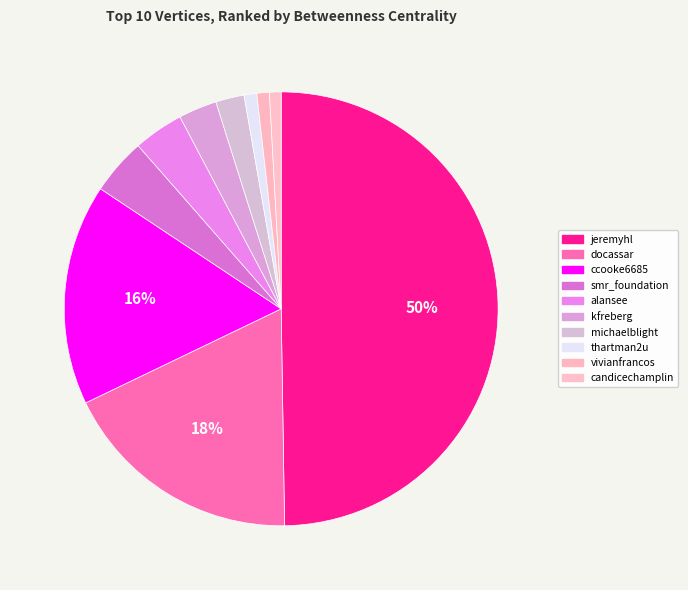

Rank the categories by value from lowest to highest.

candicechamplin, vivianfrancos, thartman2u, michaelblight, kfreberg, alansee, smr_foundation, ccooke6685, docassar, jeremyhl